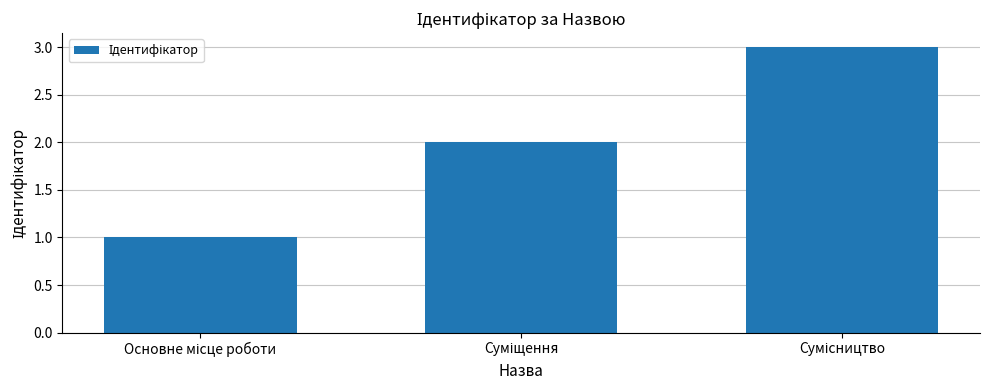

What is the sum of all values?

6